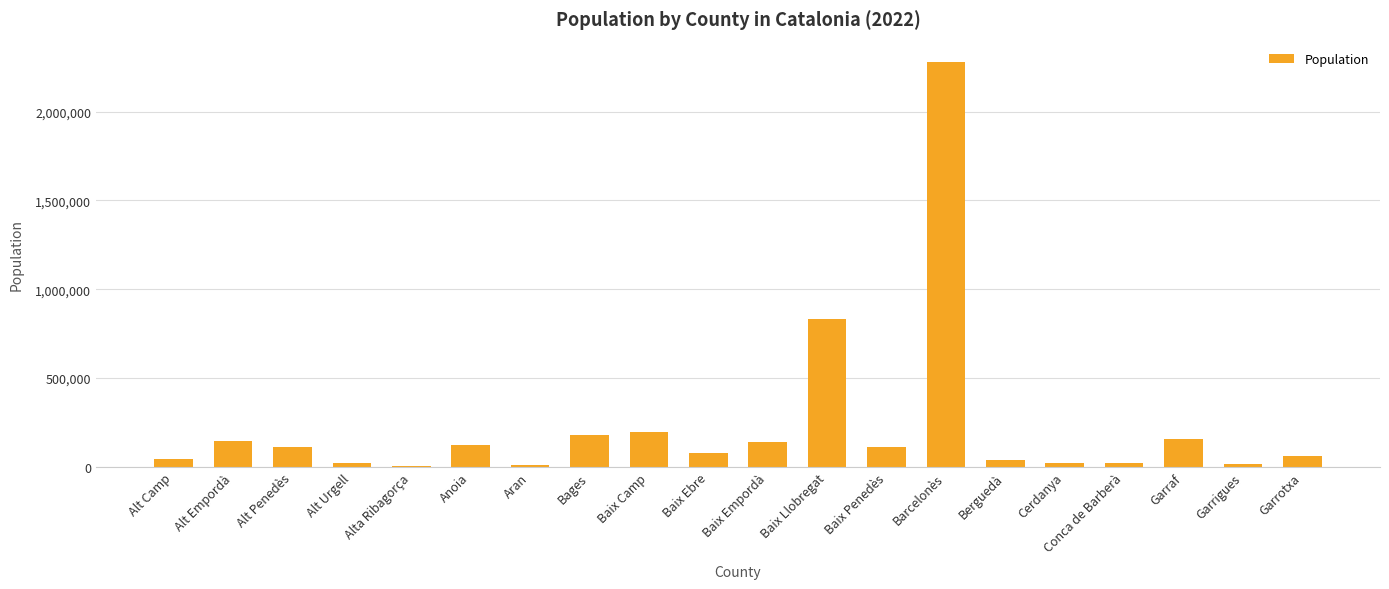

At which label does the data first exceed 110929?

Alt Empordà